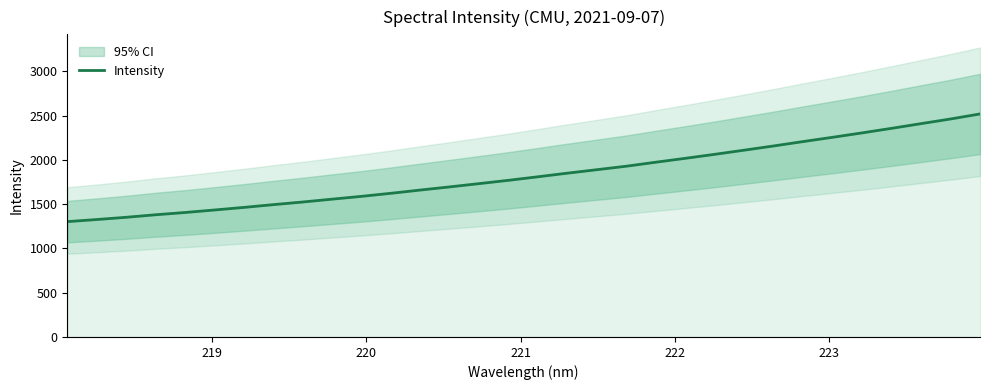

What is the highest value of the Intensity series?

2518.3